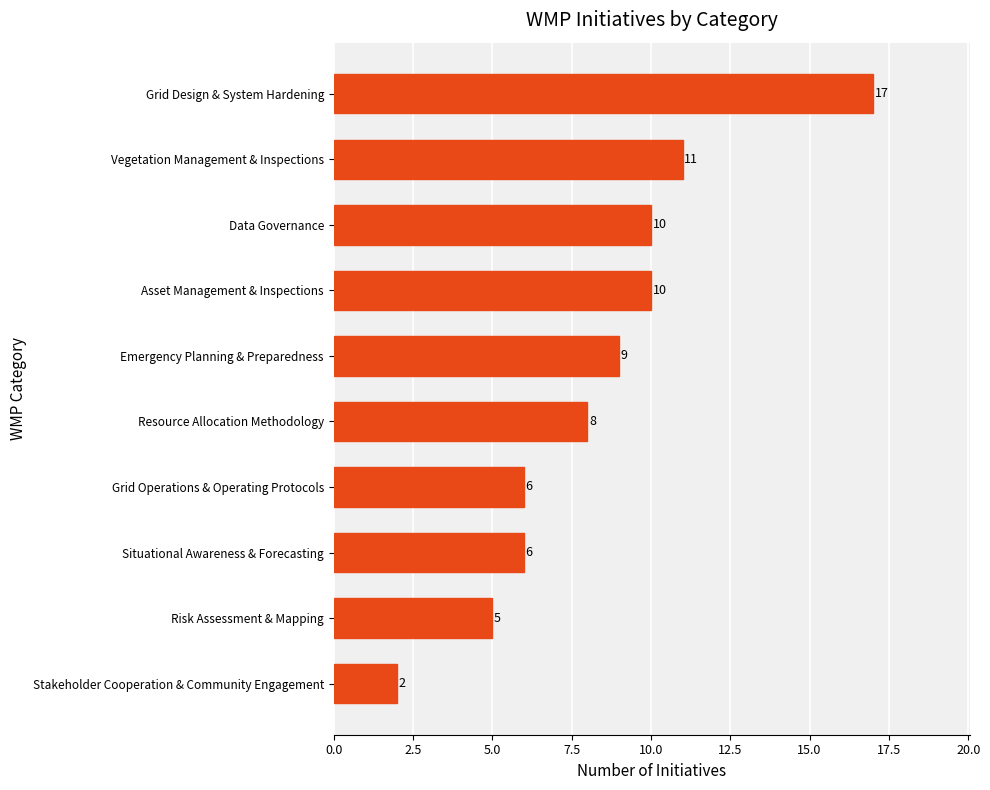

Does the chart contain any negative values?

No